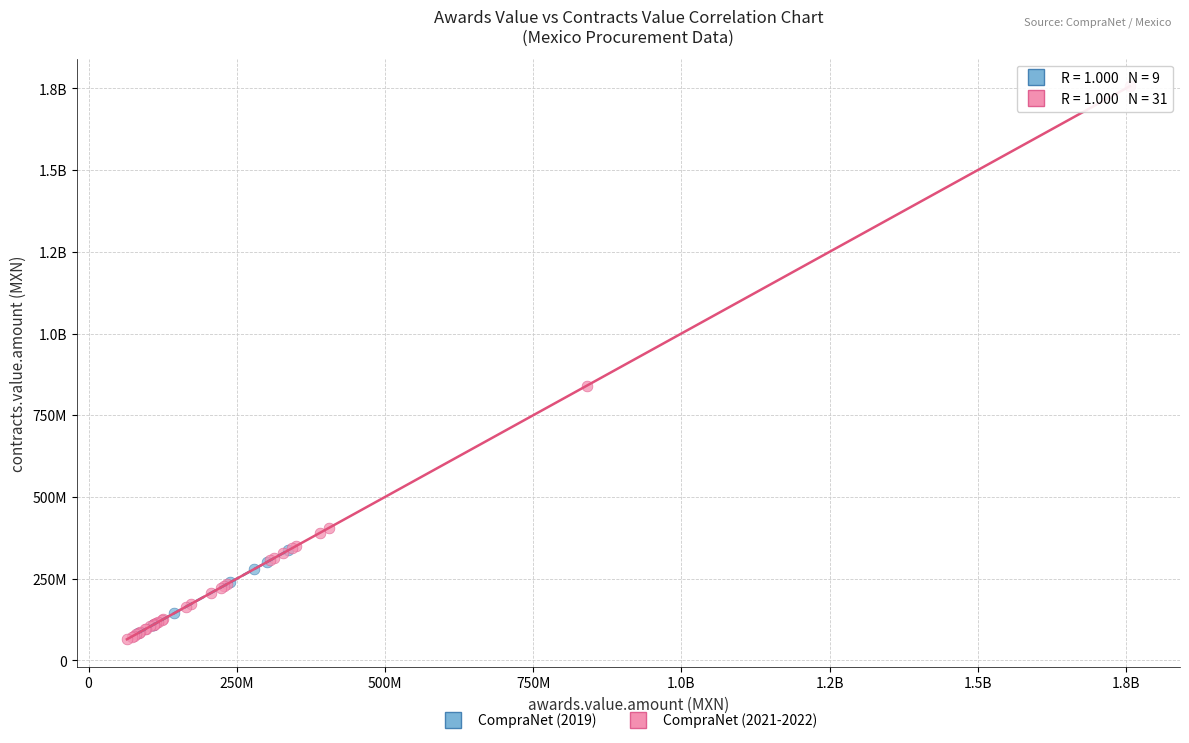

What are all the series names shown in the legend?

CompraNet (2019), CompraNet (2021-2022)